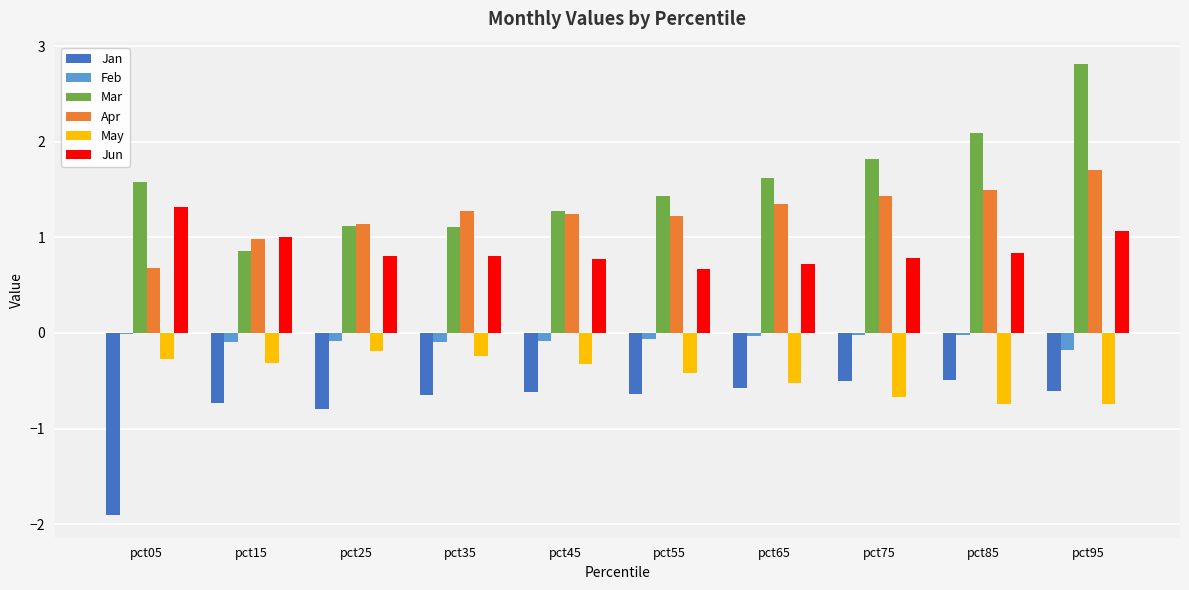

What is the greatest value displayed?

2.8